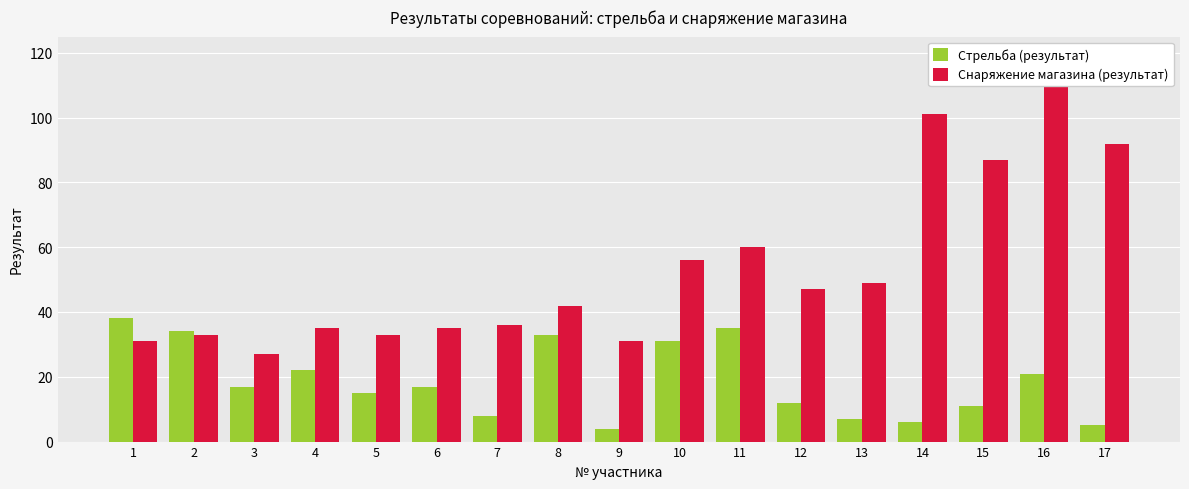

How many groups of bars are there?

17